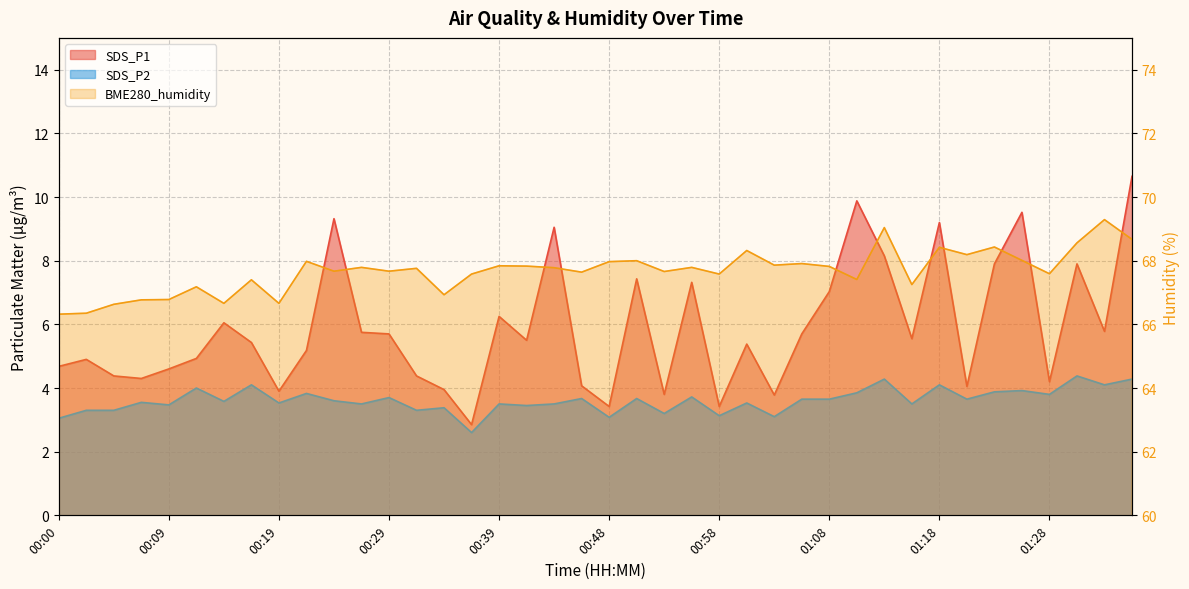

What is the average value of the SDS_P2 series?

3.6